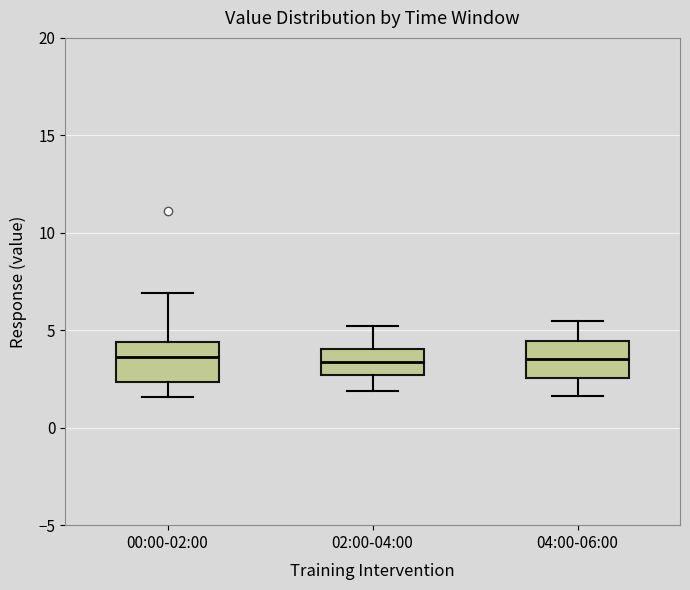

Reading left to right, read every box against the y-axis: the position of its median line, the range the box covers, and the ends of its whiskers. The values are not printed on the chart, so give them approximately, as read against the axis.

00:00-02:00: median 3.5, box 2.5 to 4.5, whiskers 1.5 to 7.0
02:00-04:00: median 3.5, box 2.5 to 4.0, whiskers 2.0 to 5.0
04:00-06:00: median 3.5, box 2.5 to 4.5, whiskers 1.5 to 5.5